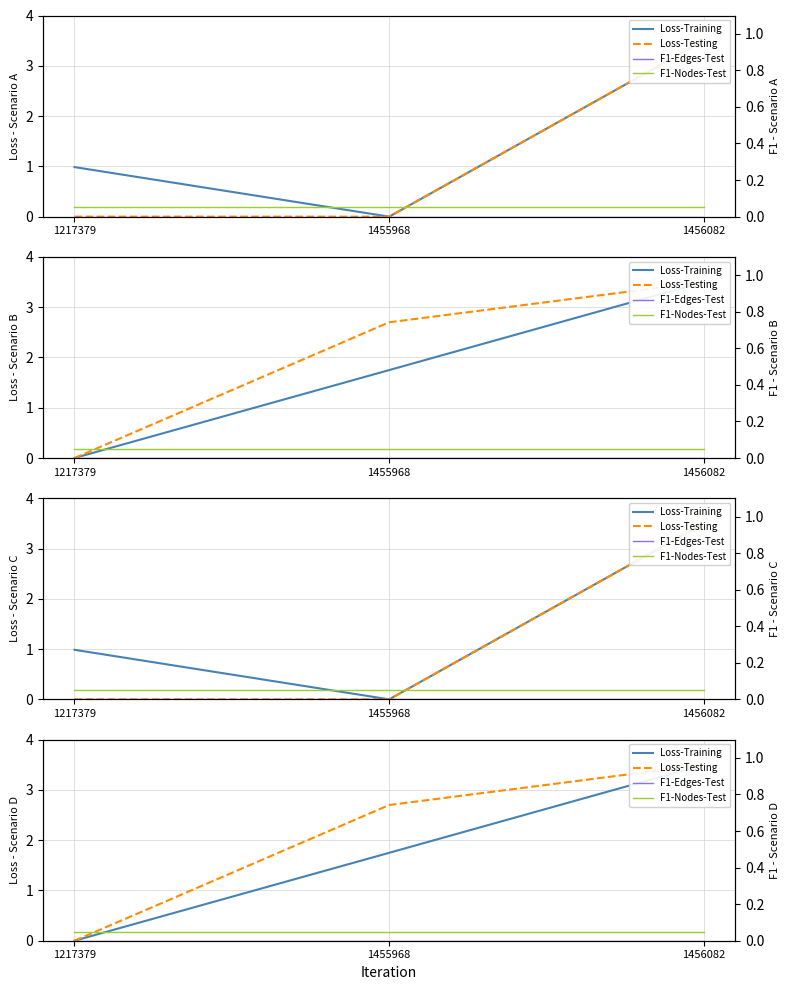

Where is F1-Nodes-Test nearest to the value 0?

1217379